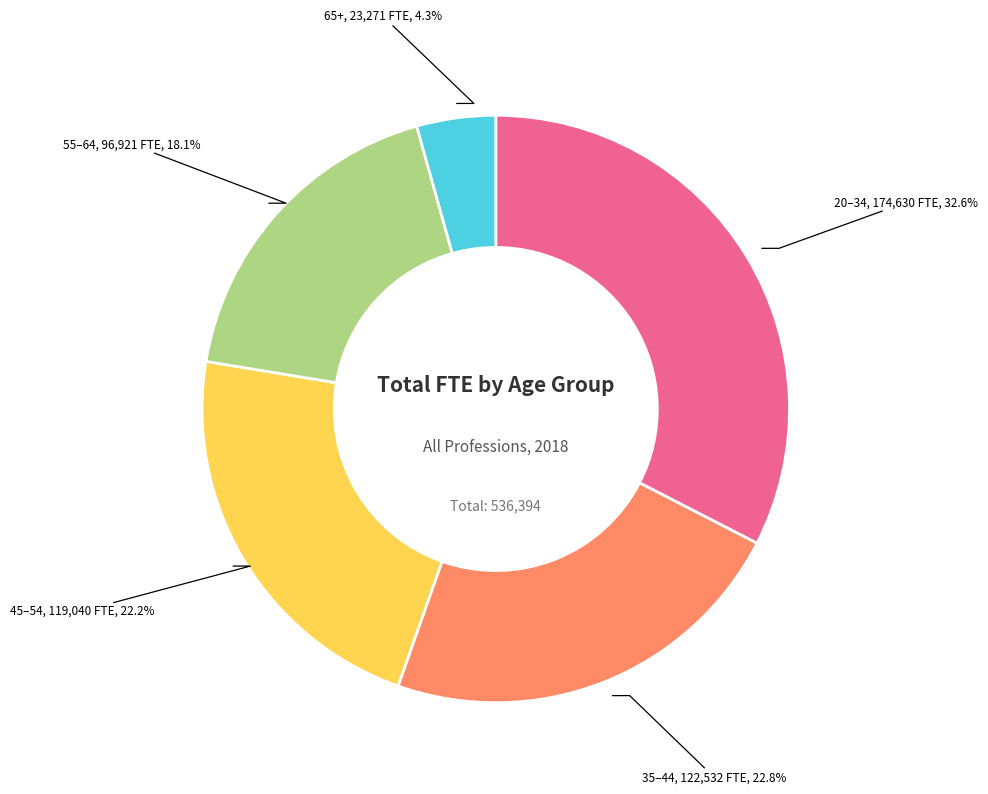

Is there any slice that represents more than half of the pie?

No